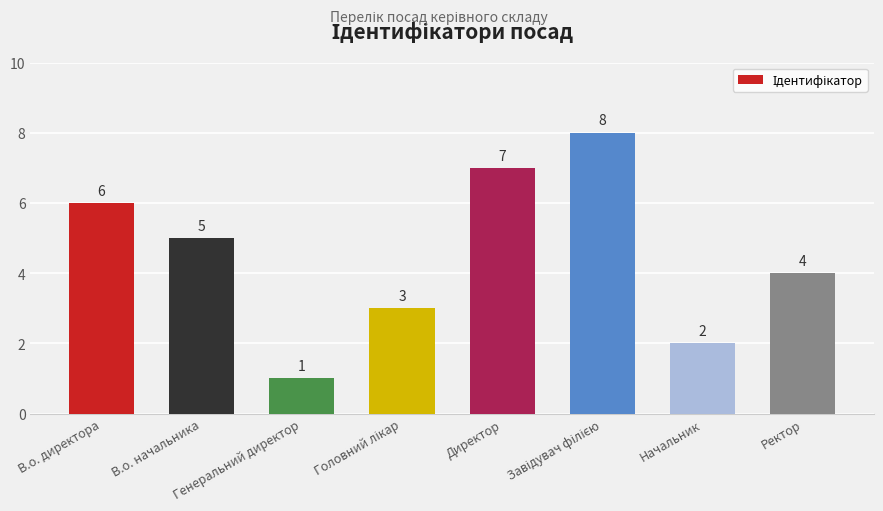

What is the difference between the second highest and minimum values?

6